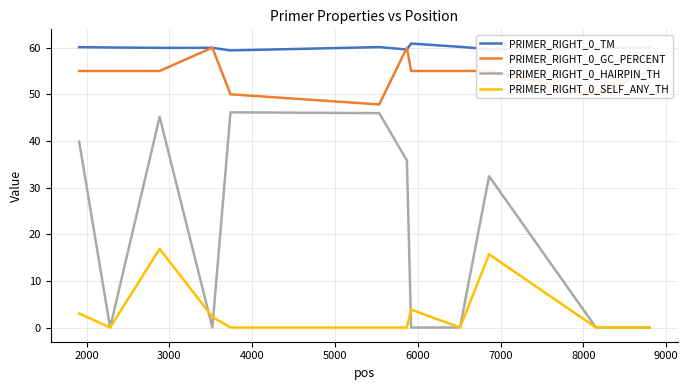

What is the highest value of the PRIMER_RIGHT_0_HAIRPIN_TH series?

46.1